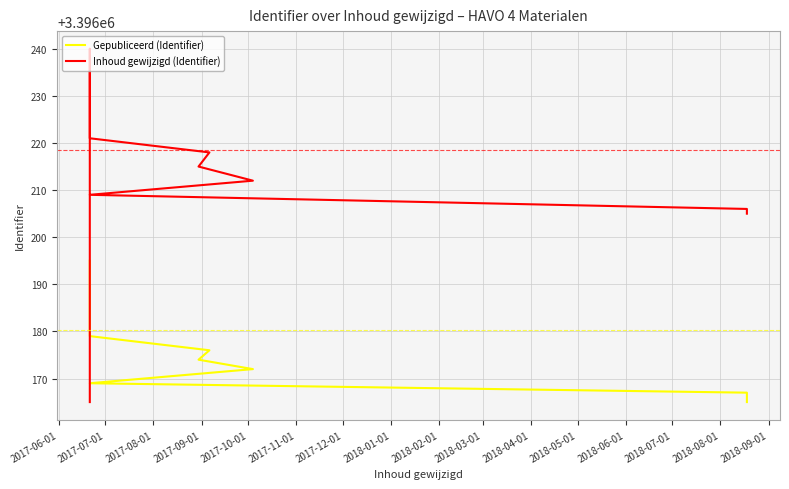

What is the average value of the Inhoud gewijzigd (Identifier) series?

3396219